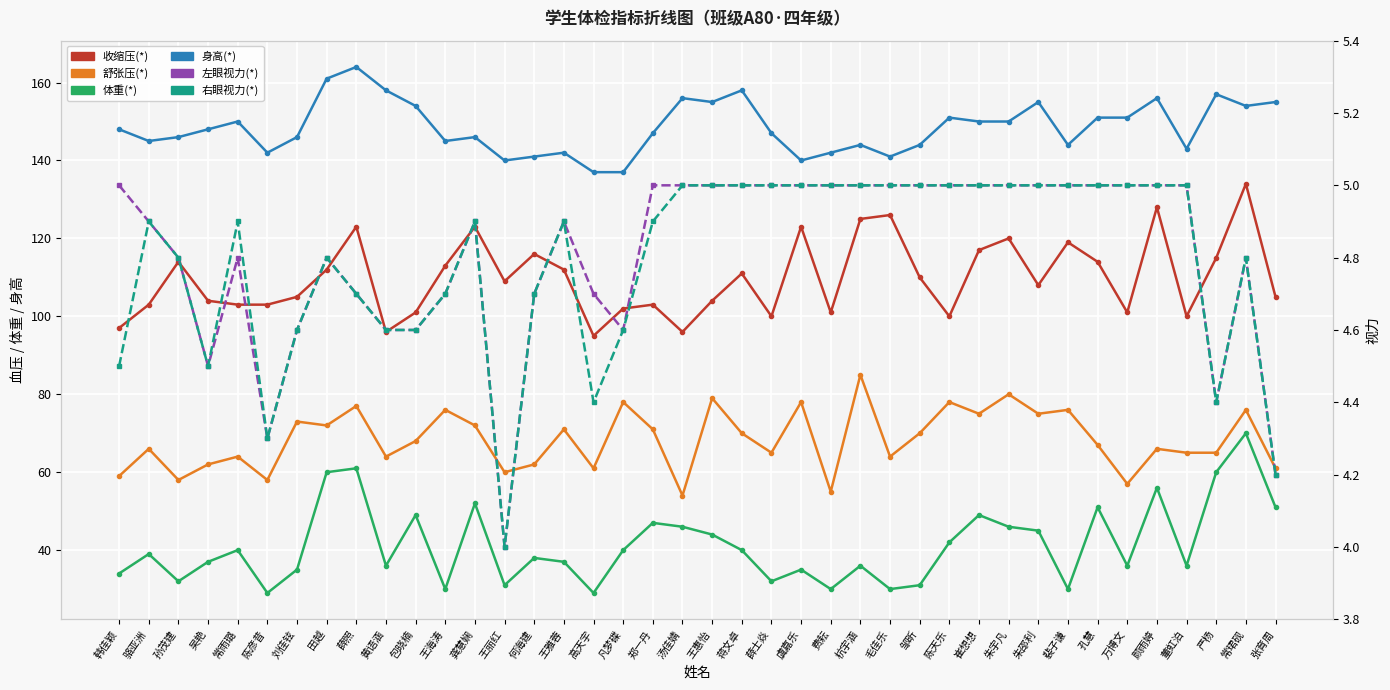

What is the label of the 26th point from the left?

杭宇涵